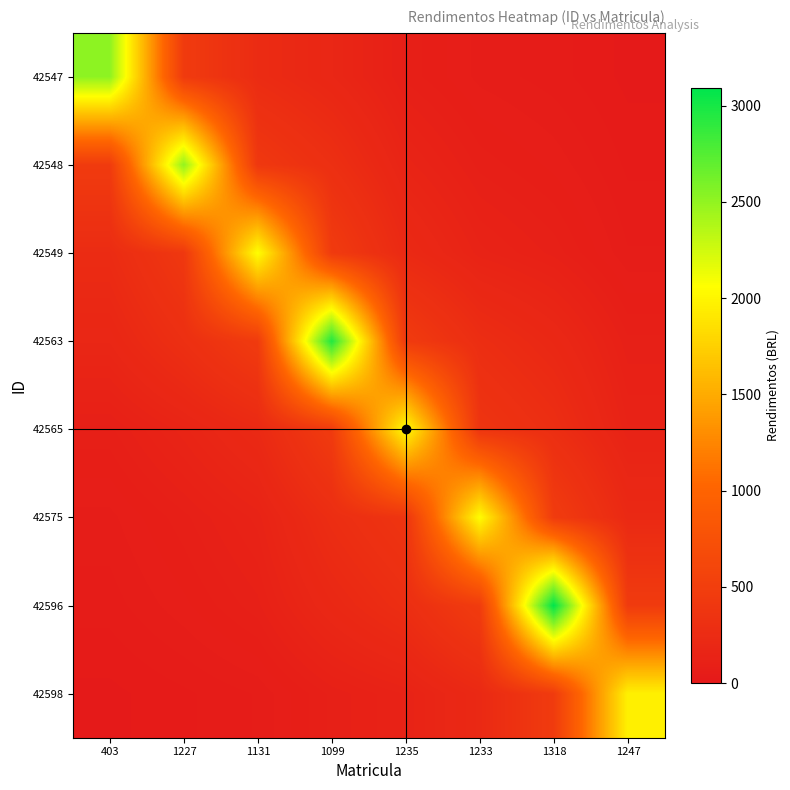

Rank the series at 1099 from lowest to highest value.

42598, 42547, 42596, 42575, 42548, 42565, 42549, 42563